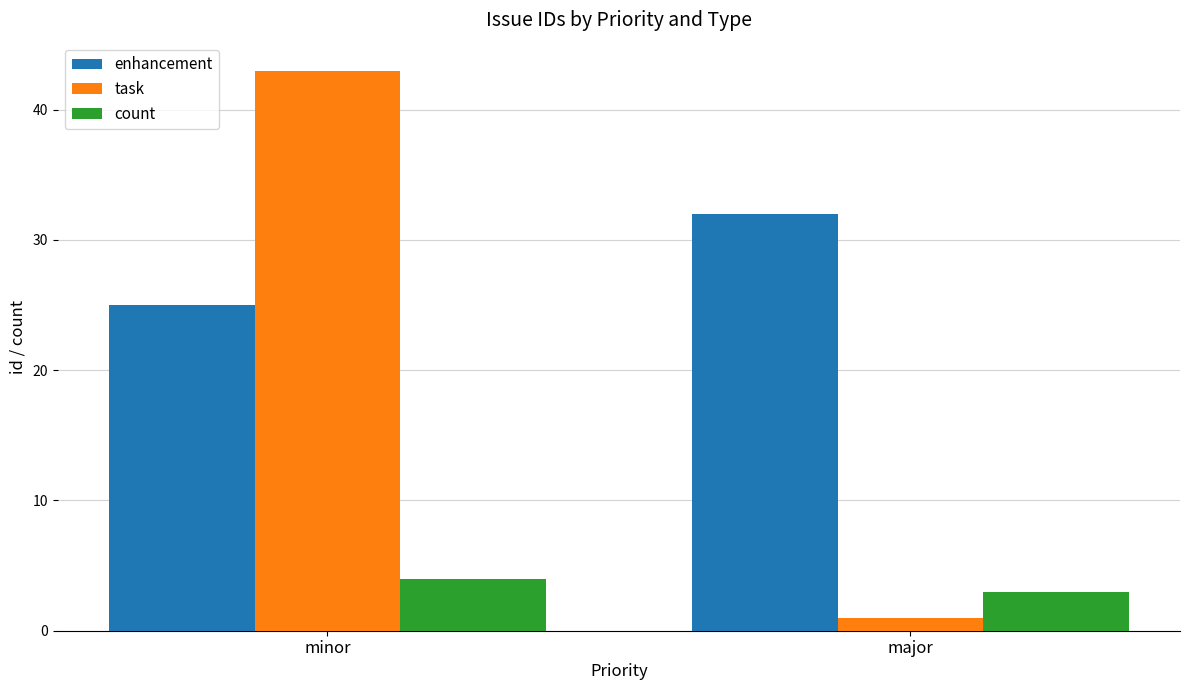

What is the value of the task bar at the 2nd from the left?

1